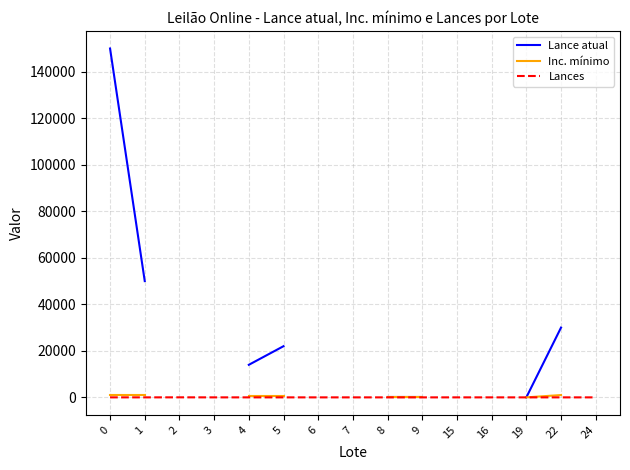

True or false: Lance atual and Inc. mínimo cross at least once.

False